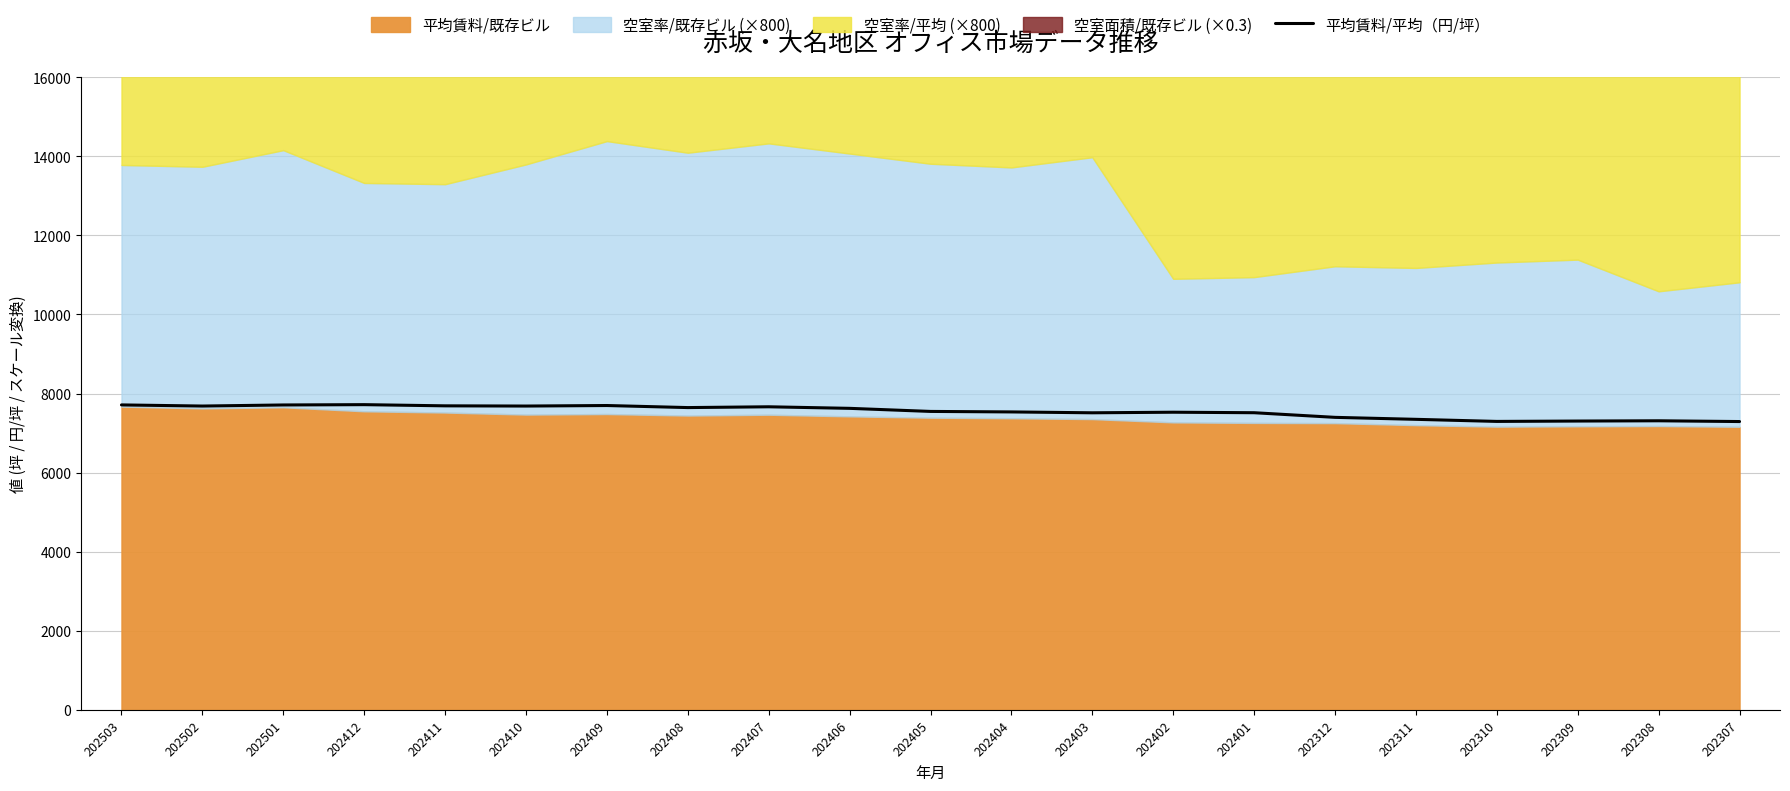

List the labels in order of value, largest first.

202412, 202503, 202501, 202409, 202411, 202502, 202410, 202407, 202408, 202406, 202405, 202404, 202402, 202401, 202403, 202312, 202311, 202308, 202309, 202310, 202307